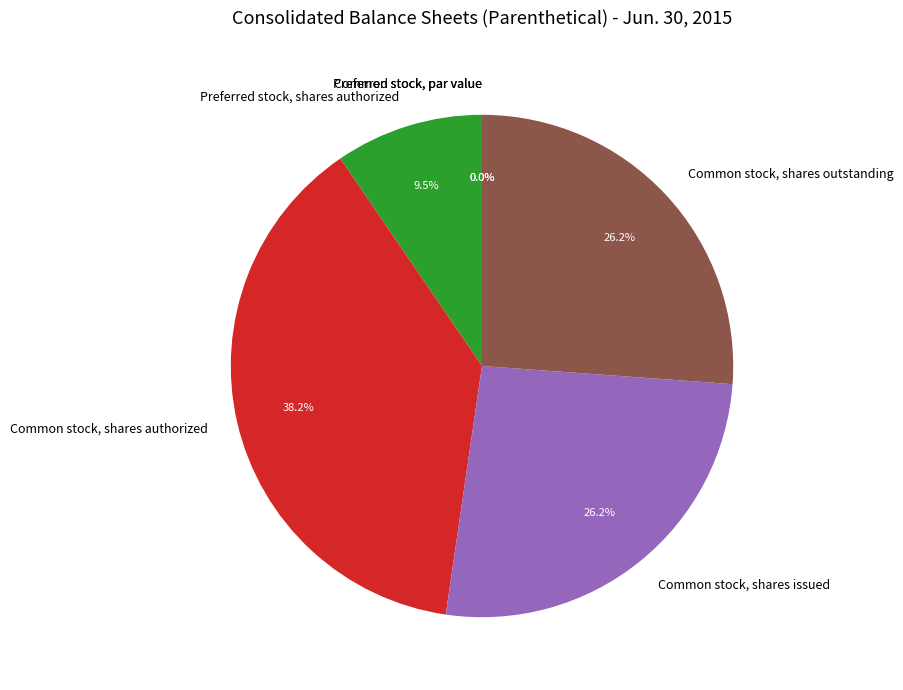

Does Preferred stock, issued account for over 50% of the chart?

No